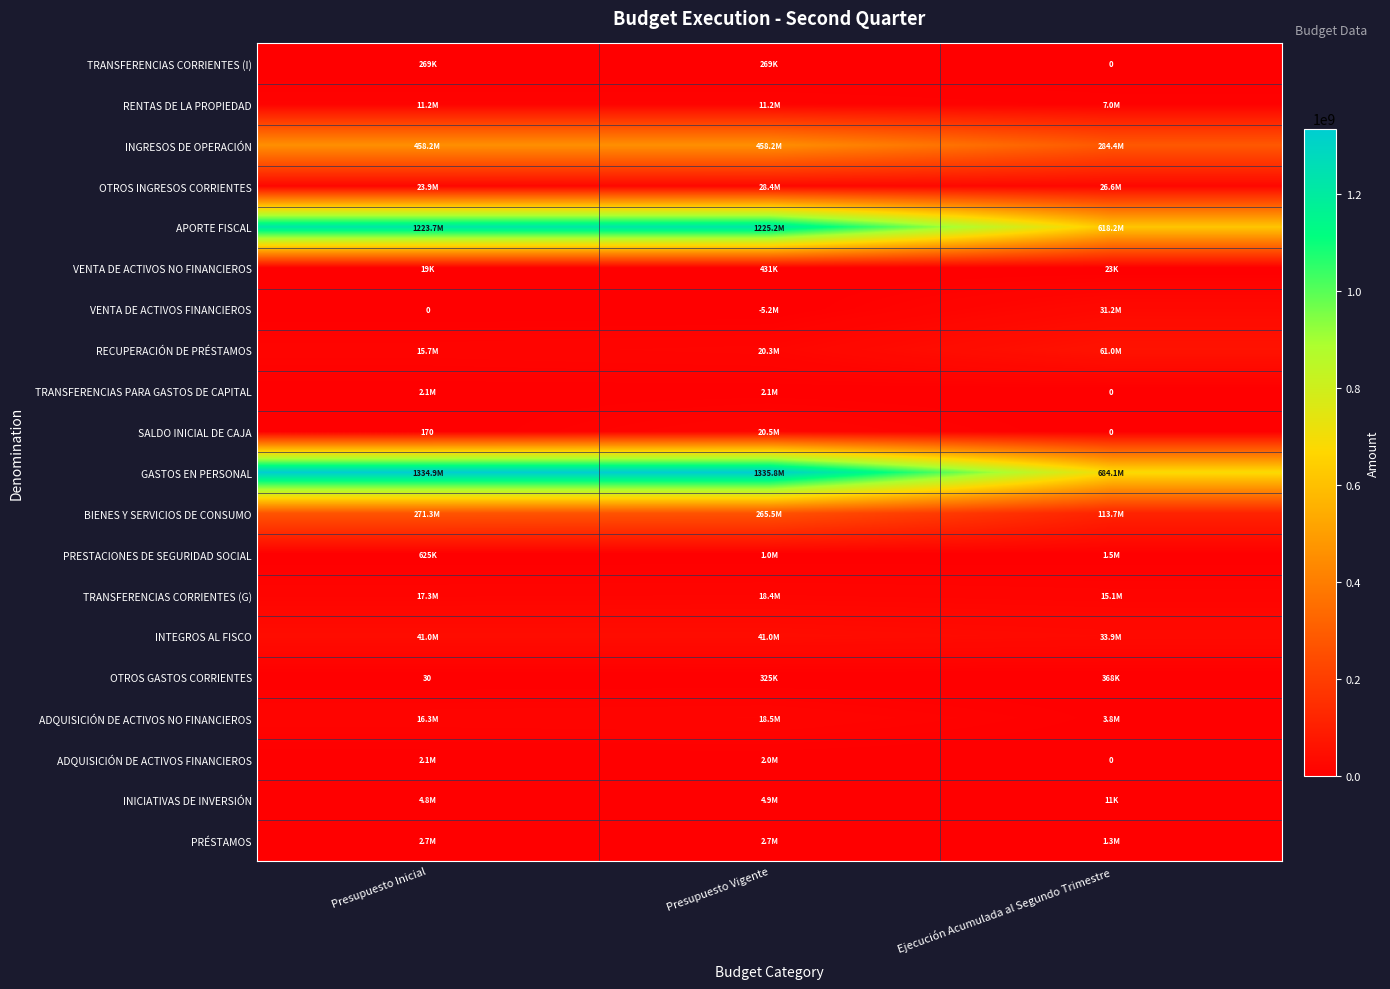

Which series has the largest total across all categories?

GASTOS EN PERSONAL